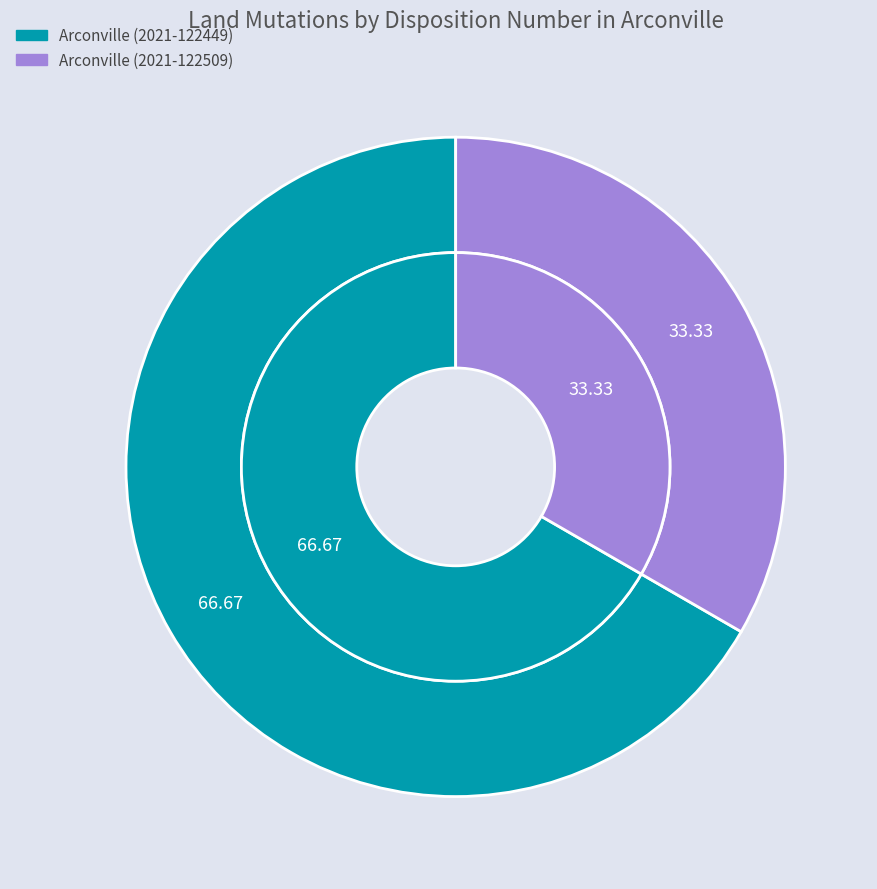

What is the change in value from Arconville (2021-122449) to Arconville (2021-122509)?

-1